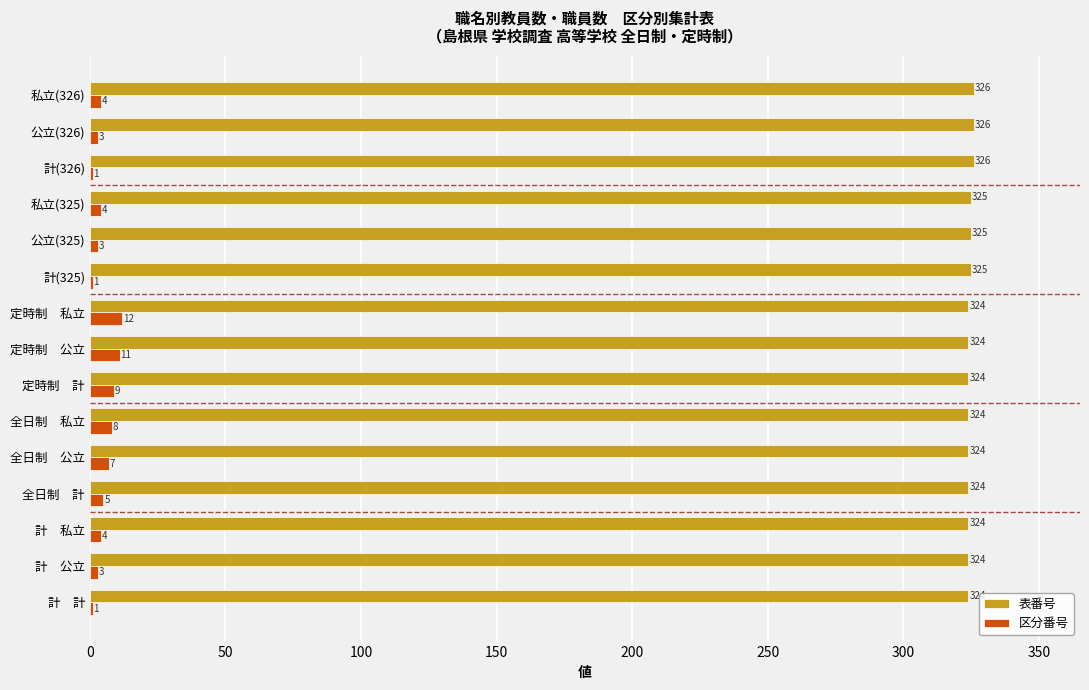

What is the maximum value shown in the chart?

326